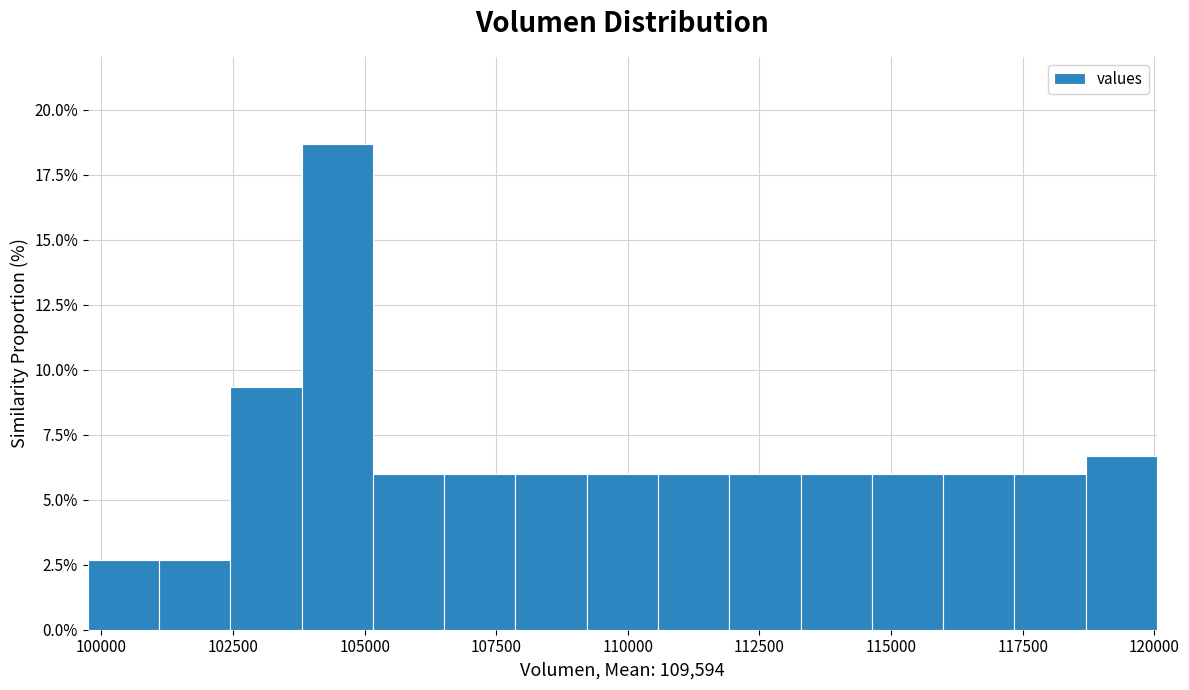

Around what value on the x-axis is the tallest bar? Give the approximate position of its centre, as read against the axis.

104500